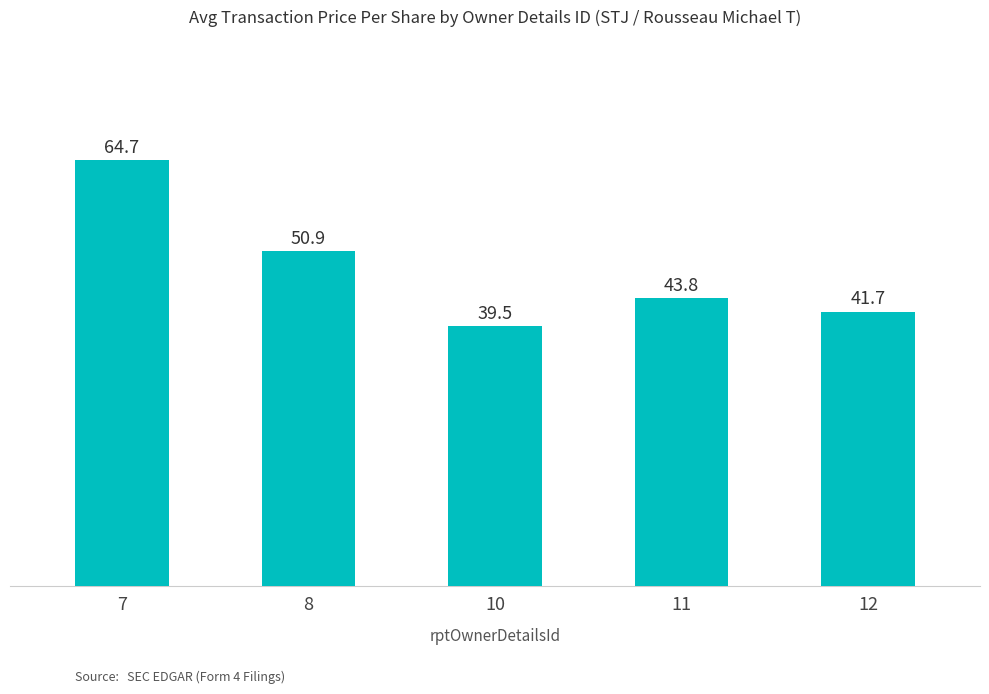

True or false: the data shows 10.5 at 10.

False